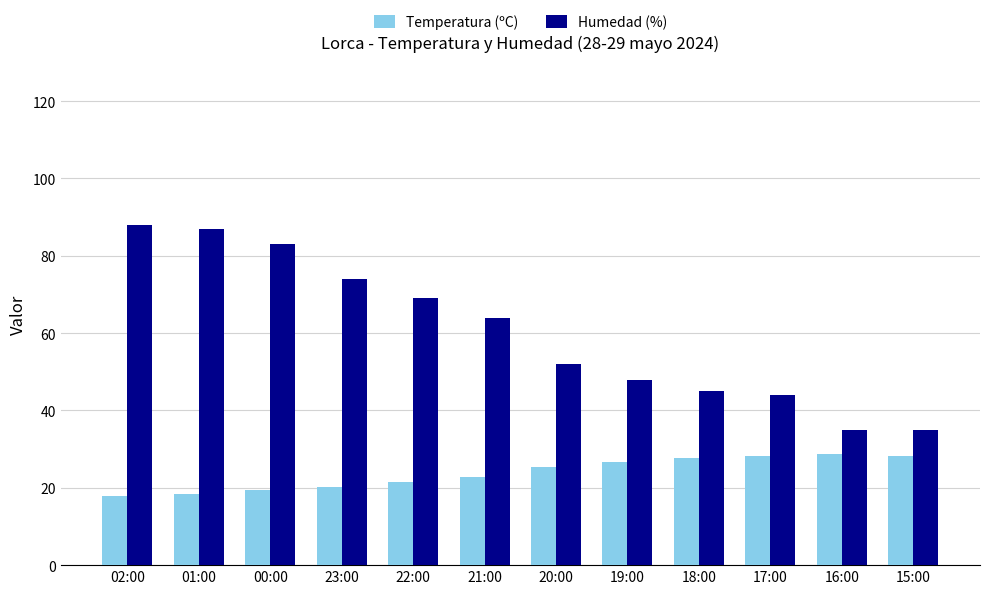

The value of Humedad (%) at 18:00 is 15.7. True or false?

False